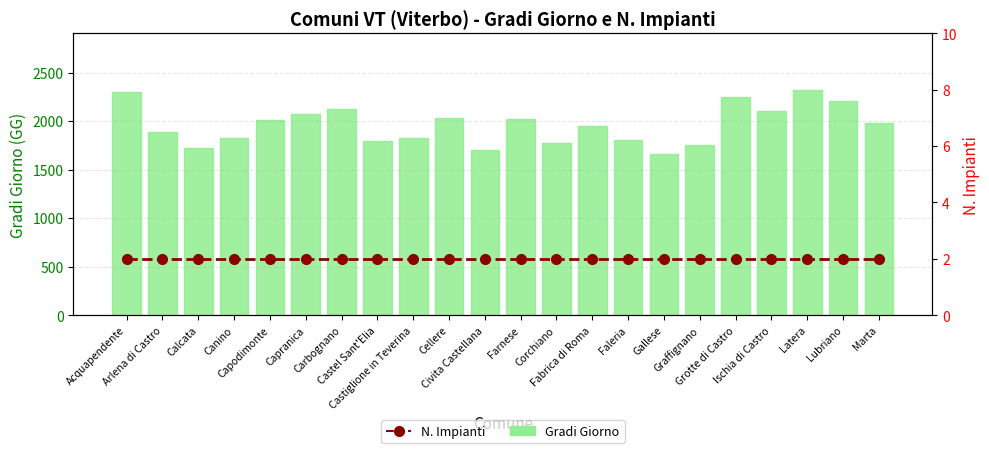

What is the label of the 8th bar from the right?

Faleria